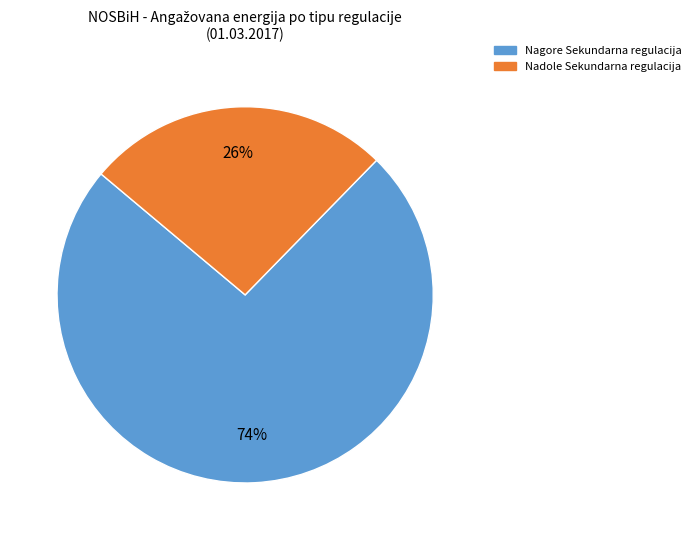

To the nearest percent, what is the difference between the largest and smallest slice percentages?

48%